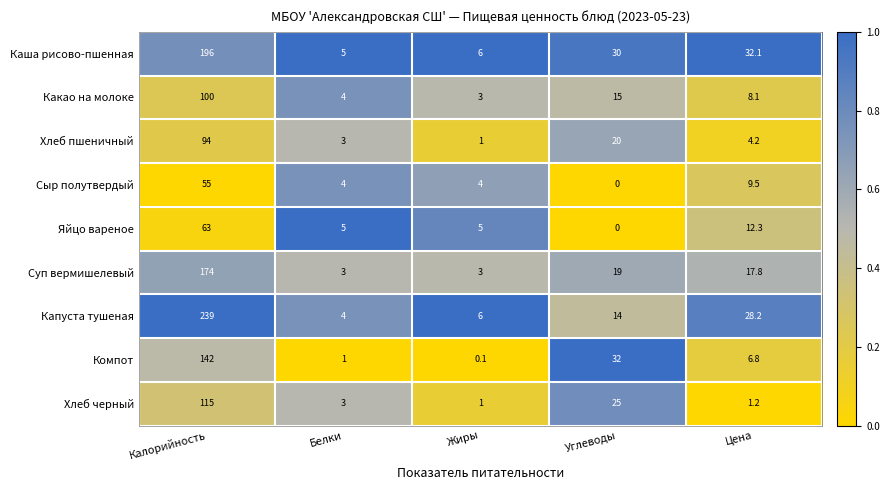

Is it true that Компот equals 0.1 at Жиры?

True